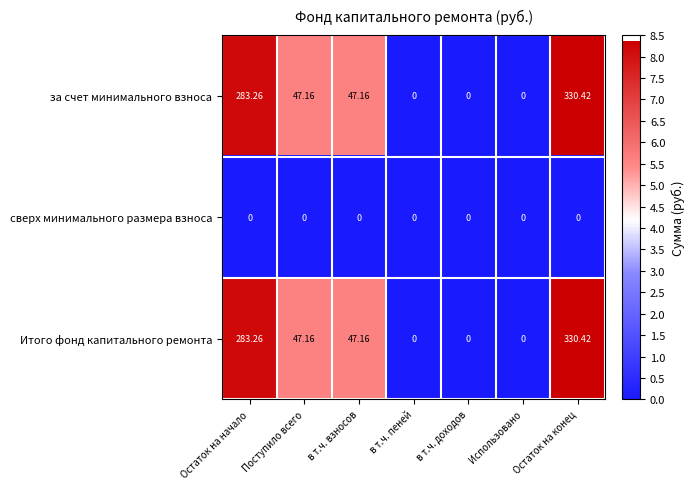

At which category is the sum across all series the highest?

Остаток на конец